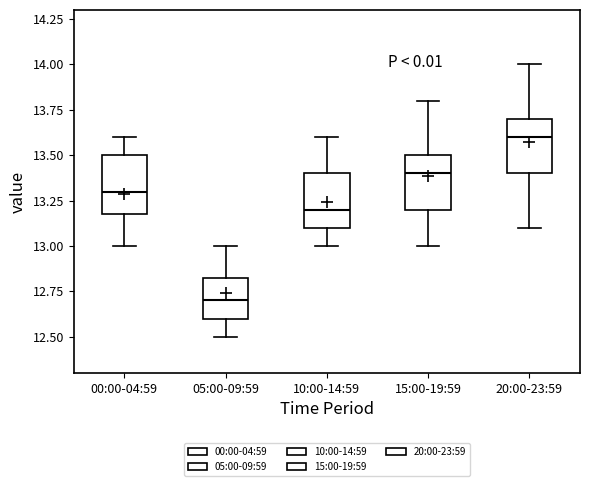

Reading left to right, transcribe this box plot: for each box, give where its median line is, the range the box spans, and where its two whiskers end, as read against the y-axis. The values are not printed on the chart, so give them approximately, as read against the axis.

00:00-04:59: median 13.30, box 13.20 to 13.50, whiskers 13.00 to 13.60
05:00-09:59: median 12.70, box 12.60 to 12.85, whiskers 12.50 to 13.00
10:00-14:59: median 13.20, box 13.10 to 13.40, whiskers 13.00 to 13.60
15:00-19:59: median 13.40, box 13.20 to 13.50, whiskers 13.00 to 13.80
20:00-23:59: median 13.60, box 13.40 to 13.70, whiskers 13.10 to 14.00